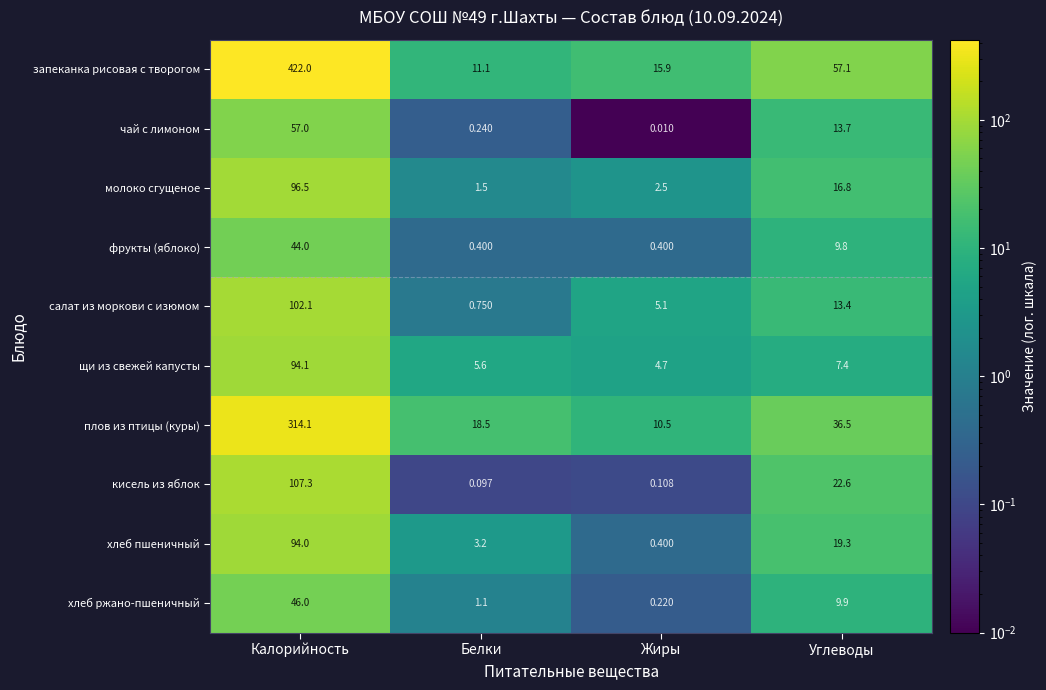

List the labels in order of хлеб ржано-пшеничный value, smallest first.

Жиры, Белки, Углеводы, Калорийность